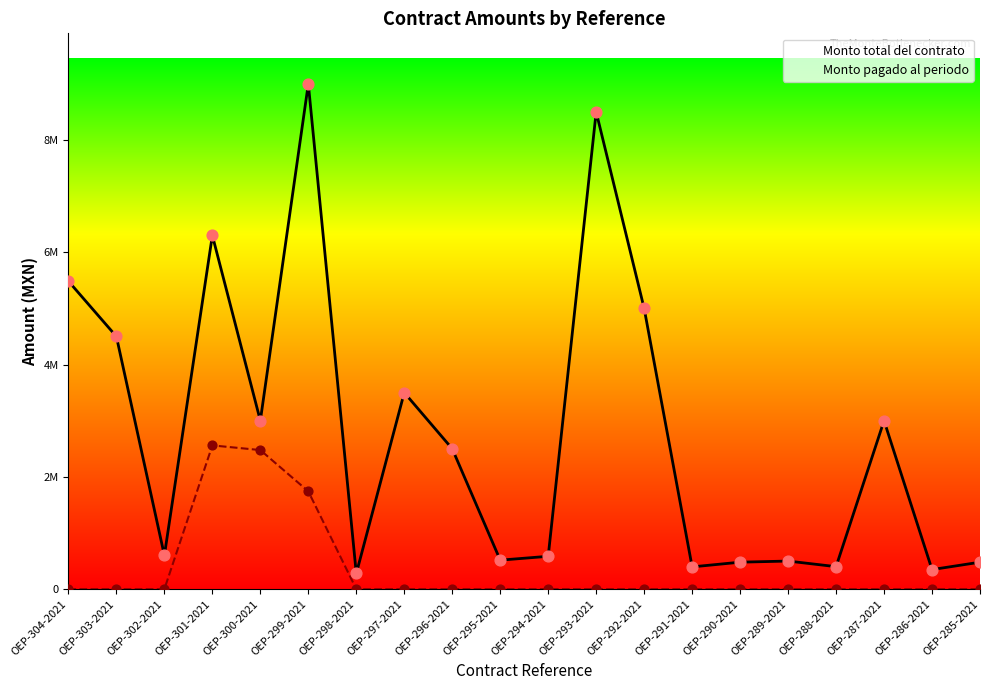

What is the total value across all series at OEP-296-2021?

2500000.0